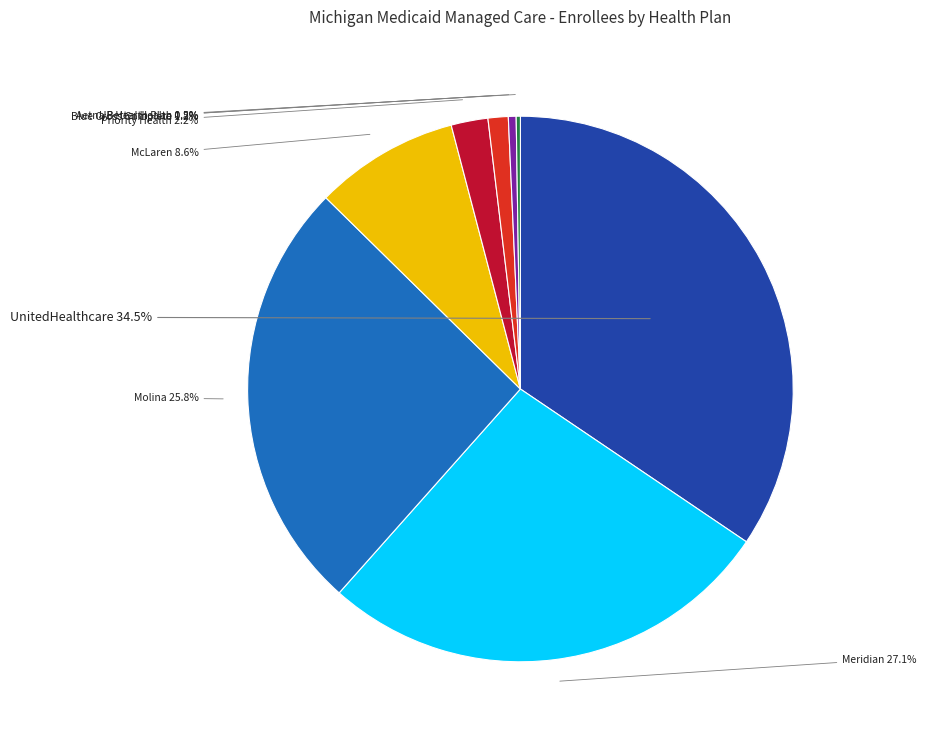

Does any single category account for the majority?

No